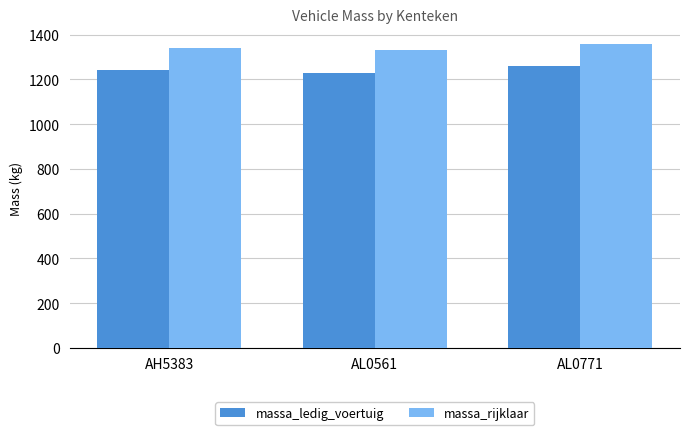

True or false: massa_rijklaar has a value of 2251 at AL0561.

False